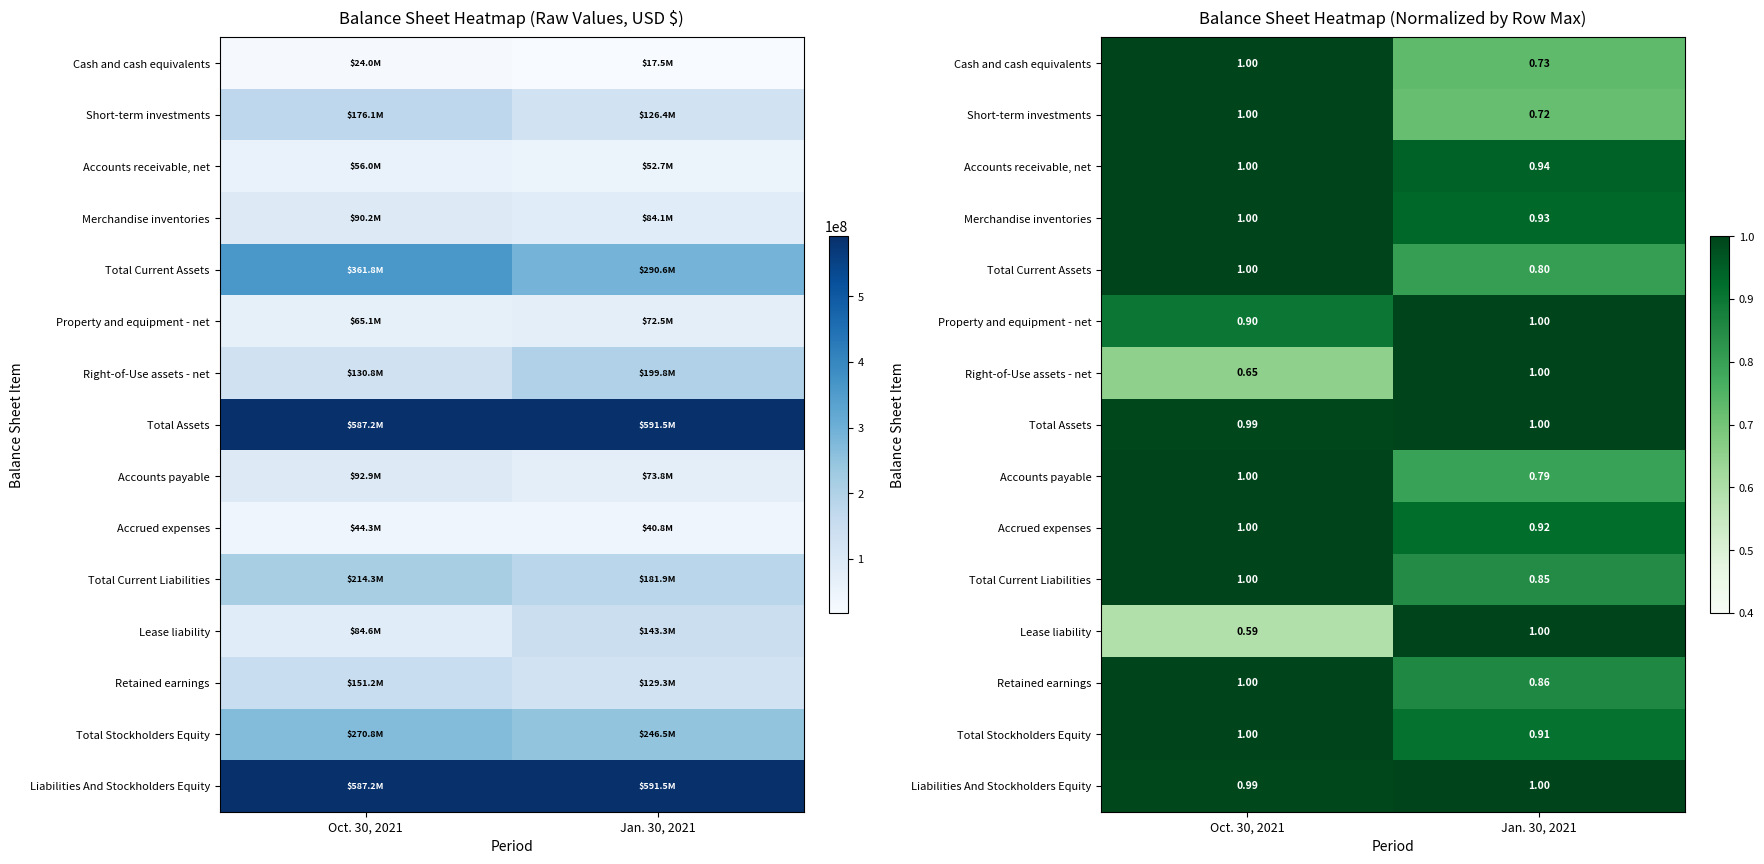

Count the Right-of-Use assets - net values in the range 0 to 1.

2